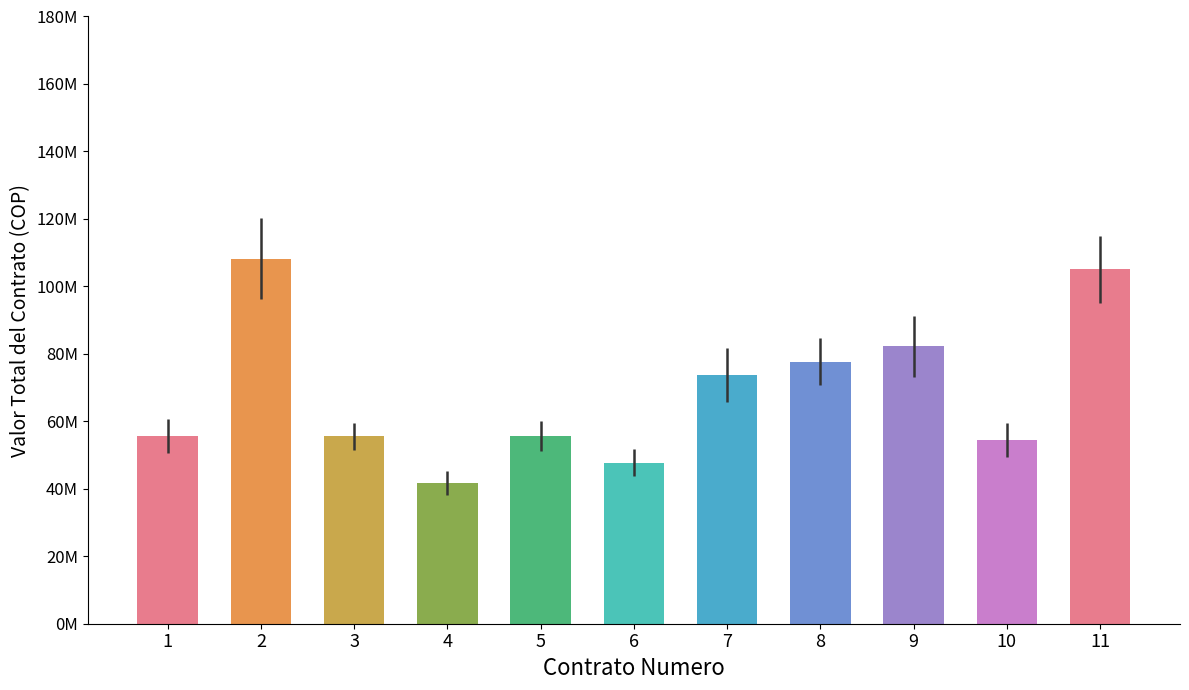

What is the difference between the maximum and minimum values?

66435000